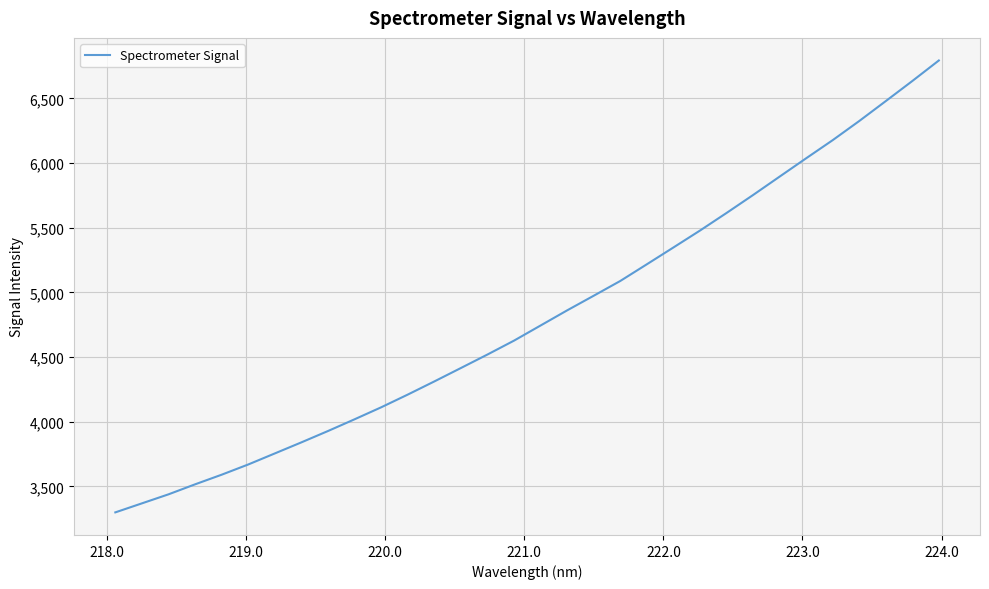

What is the difference between the maximum and minimum values?

3493.6